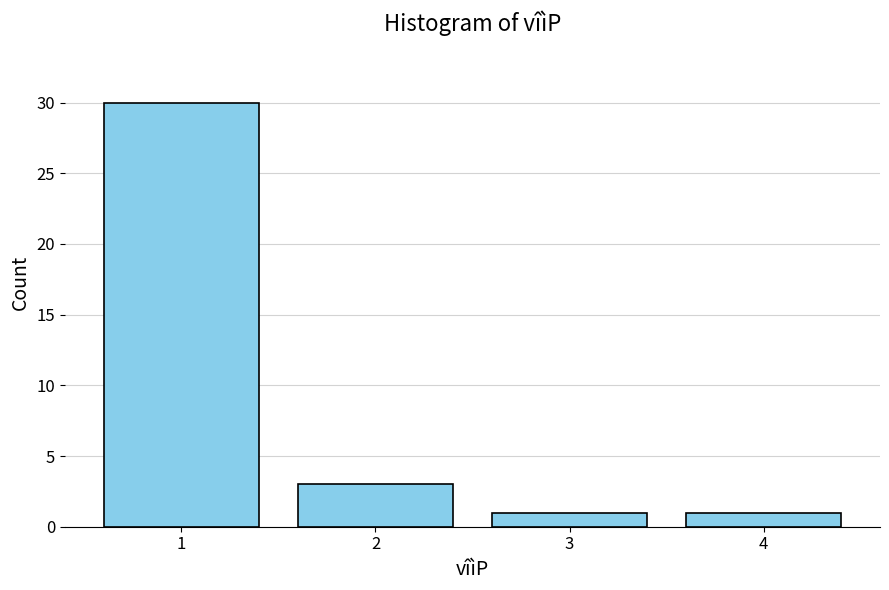

Reading left to right, transcribe all the data shown in this chart.

30	3	1	1